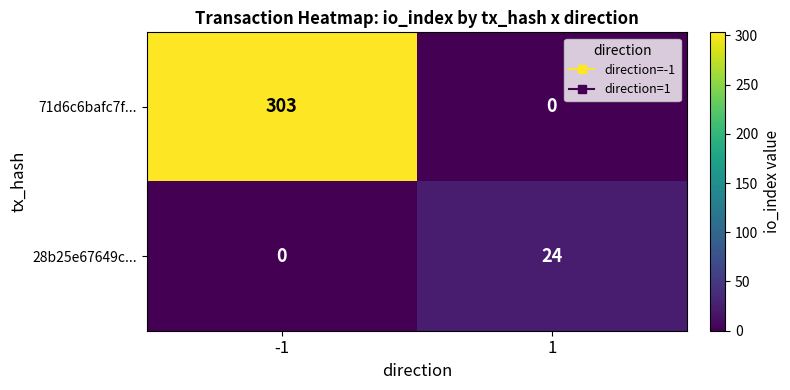

Reading left to right, extract all data points from this chart.

71d6c6bafc7f...: -1=303	1=0
28b25e67649c...: -1=0	1=24